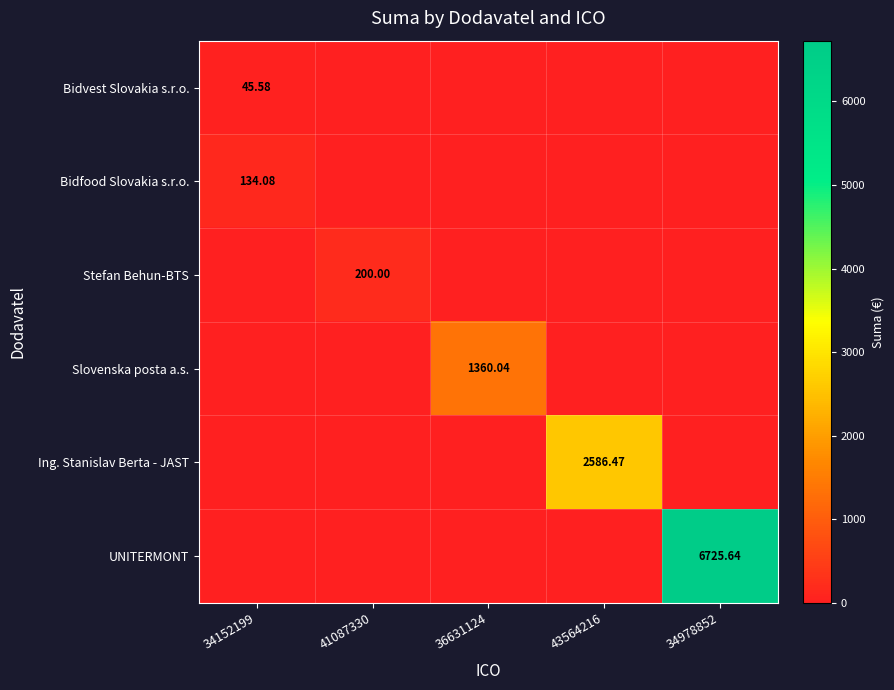

At 43564216, list the series in order from smallest to largest.

Bidvest Slovakia s.r.o., Bidfood Slovakia s.r.o., Stefan Behun-BTS, Slovenska posta a.s., UNITERMONT, Ing. Stanislav Berta - JAST